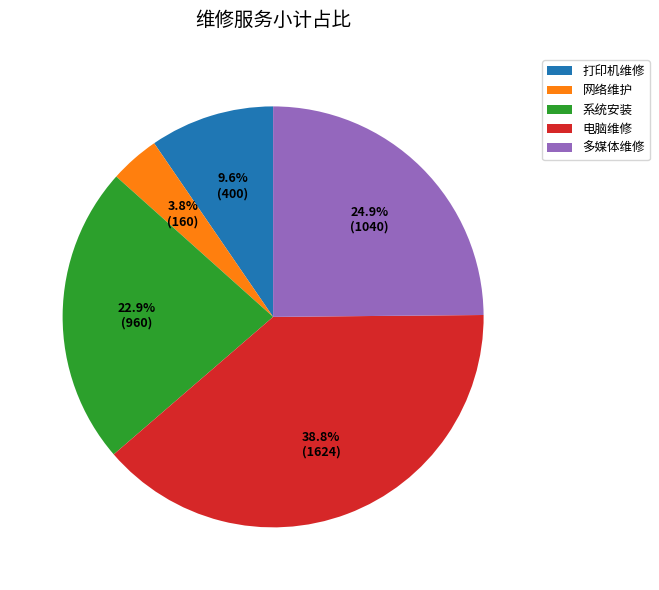

To the nearest percent, what portion does 打印机维修 represent?

10%